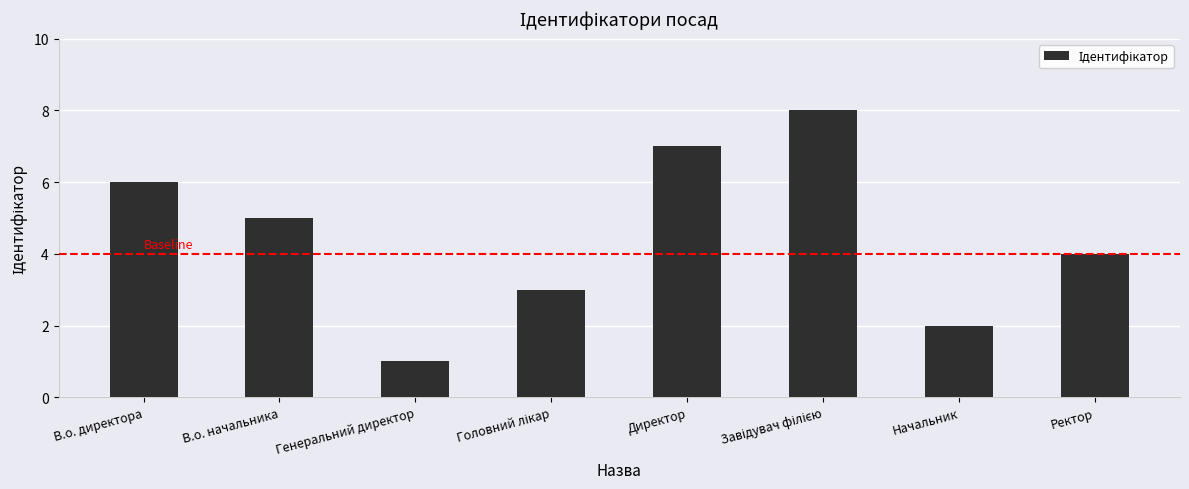

Reading left to right, what are all the values shown in this chart?

6	5	1	3	7	8	2	4